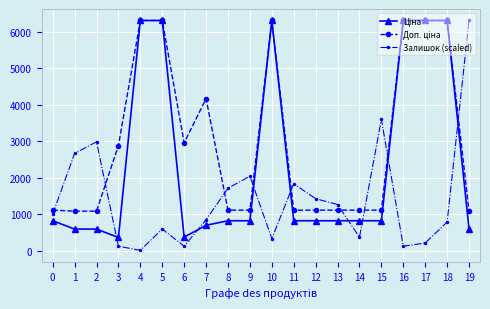

What is the sum of the Залишок (scaled) values at 9 and 8?

3750.1